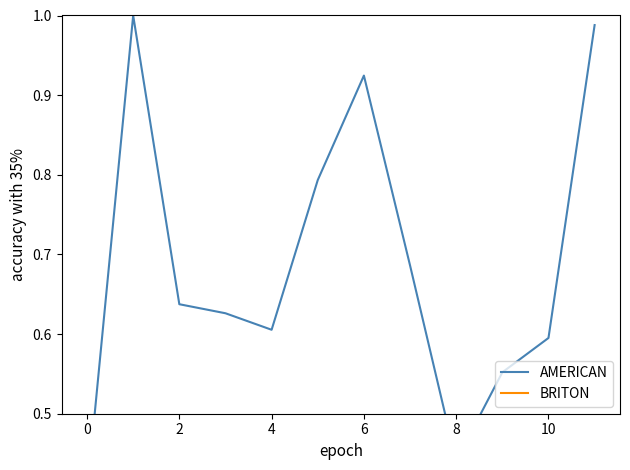

The BRITON series shows 0.1 at 2. True or false?

True